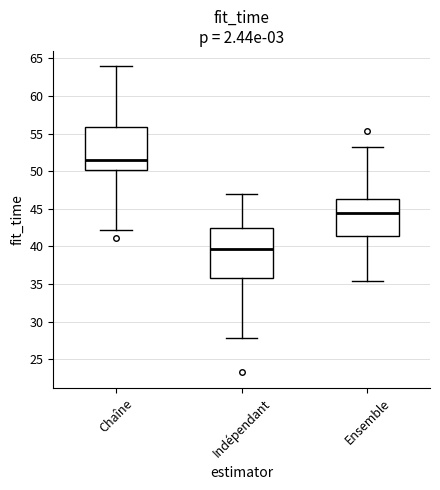

Comparing the boxes themselves (not the whiskers), which one is the tallest?

Indépendant